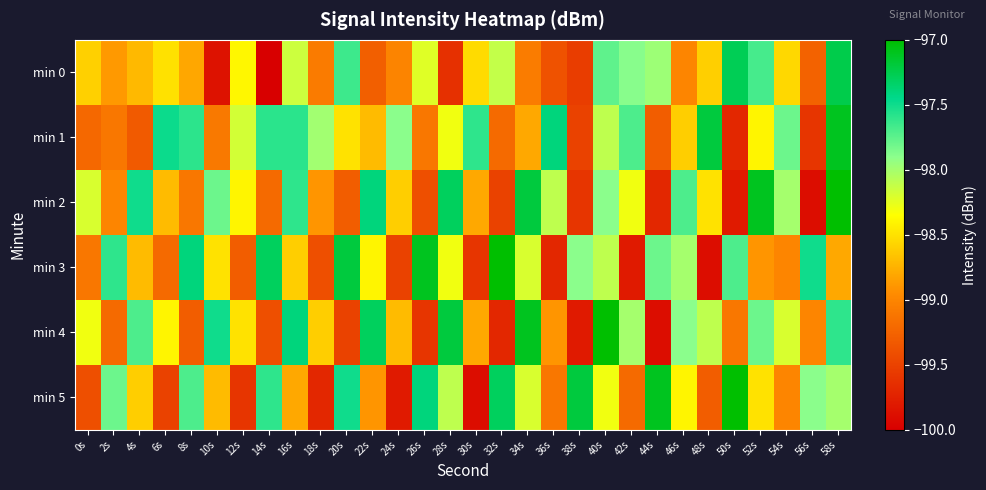

Reading left to right, list all the values displayed in this chart.

min 0: 0s=-98.6	2s=-98.9	4s=-98.7	6s=-98.5	8s=-98.8	10s=-99.9	12s=-98.4	14s=-100.0	16s=-98.2	18s=-99.1	20s=-97.6	22s=-99.3	24s=-99.0	26s=-98.2	28s=-99.6	30s=-98.5	32s=-98.1	34s=-99.1	36s=-99.4	38s=-99.5	40s=-97.8	42s=-97.9	44s=-98.0	46s=-99.0	48s=-98.6	50s=-97.3	52s=-97.7	54s=-98.5	56s=-99.3	58s=-97.2
min 1: 0s=-99.2	2s=-99.1	4s=-99.3	6s=-97.5	8s=-97.6	10s=-99.1	12s=-98.2	14s=-97.6	16s=-97.6	18s=-98.0	20s=-98.5	22s=-98.7	24s=-97.9	26s=-99.1	28s=-98.3	30s=-97.6	32s=-99.2	34s=-98.8	36s=-97.4	38s=-99.5	40s=-98.1	42s=-97.7	44s=-99.3	46s=-98.6	48s=-97.2	50s=-99.7	52s=-98.4	54s=-97.8	56s=-99.6	58s=-97.1
min 2: 0s=-98.2	2s=-99.0	4s=-97.5	6s=-98.7	8s=-99.1	10s=-97.8	12s=-98.4	14s=-99.2	16s=-97.6	18s=-98.9	20s=-99.3	22s=-97.4	24s=-98.6	26s=-99.4	28s=-97.3	30s=-98.8	32s=-99.5	34s=-97.2	36s=-98.1	38s=-99.6	40s=-97.9	42s=-98.3	44s=-99.7	46s=-97.7	48s=-98.5	50s=-99.8	52s=-97.1	54s=-98.0	56s=-99.9	58s=-97.0
min 3: 0s=-99.1	2s=-97.6	4s=-98.7	6s=-99.2	8s=-97.4	10s=-98.5	12s=-99.3	14s=-97.3	16s=-98.6	18s=-99.4	20s=-97.2	22s=-98.4	24s=-99.5	26s=-97.1	28s=-98.3	30s=-99.6	32s=-97.0	34s=-98.2	36s=-99.7	38s=-97.9	40s=-98.1	42s=-99.8	44s=-97.8	46s=-98.0	48s=-99.9	50s=-97.7	52s=-98.9	54s=-99.0	56s=-97.5	58s=-98.8
min 4: 0s=-98.3	2s=-99.2	4s=-97.7	6s=-98.4	8s=-99.3	10s=-97.5	12s=-98.5	14s=-99.4	16s=-97.4	18s=-98.6	20s=-99.5	22s=-97.3	24s=-98.7	26s=-99.6	28s=-97.2	30s=-98.8	32s=-99.7	34s=-97.1	36s=-98.9	38s=-99.8	40s=-97.0	42s=-98.0	44s=-99.9	46s=-97.9	48s=-98.1	50s=-99.1	52s=-97.8	54s=-98.2	56s=-99.0	58s=-97.6
min 5: 0s=-99.4	2s=-97.8	4s=-98.6	6s=-99.5	8s=-97.7	10s=-98.7	12s=-99.6	14s=-97.6	16s=-98.8	18s=-99.7	20s=-97.5	22s=-98.9	24s=-99.8	26s=-97.4	28s=-98.1	30s=-99.9	32s=-97.3	34s=-98.2	36s=-99.1	38s=-97.2	40s=-98.3	42s=-99.2	44s=-97.1	46s=-98.4	48s=-99.3	50s=-97.0	52s=-98.5	54s=-99.0	56s=-97.9	58s=-98.0